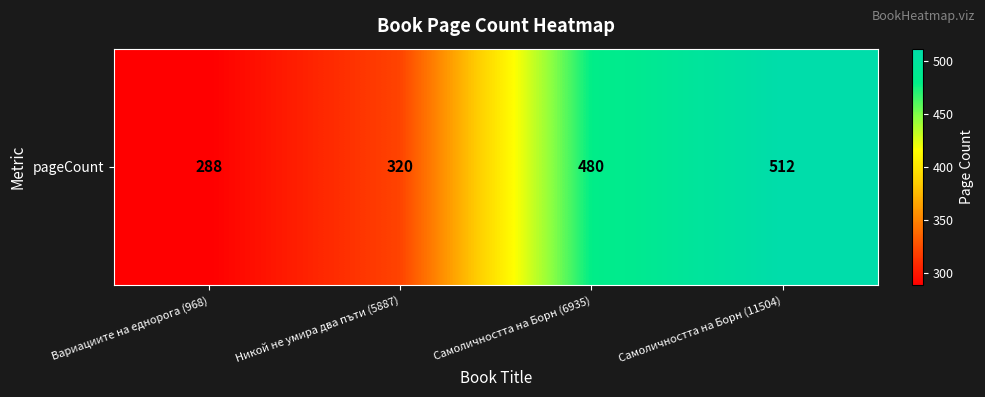

What is the average value?

400